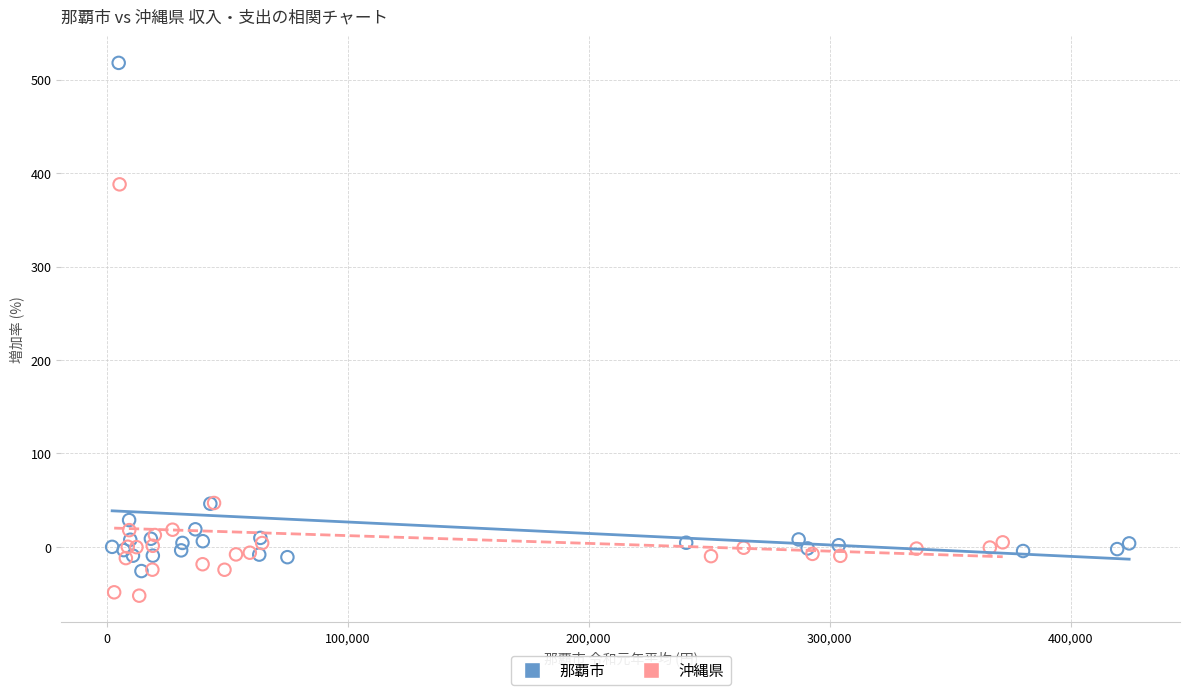

Which series reaches the minimum Y coordinate?

沖縄県